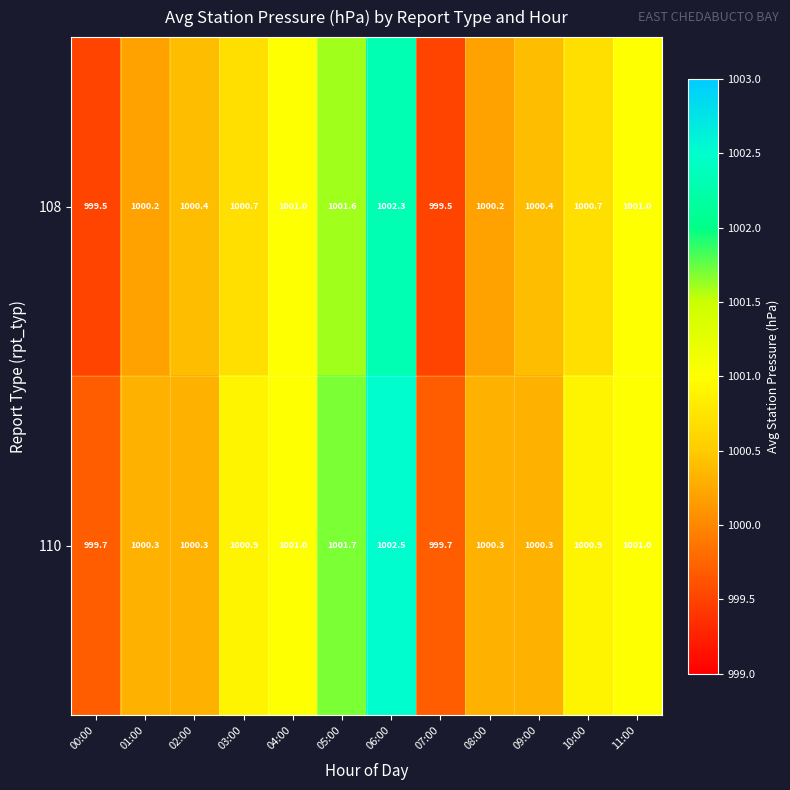

The 110 series shows 1337.1 at 10:00. True or false?

False